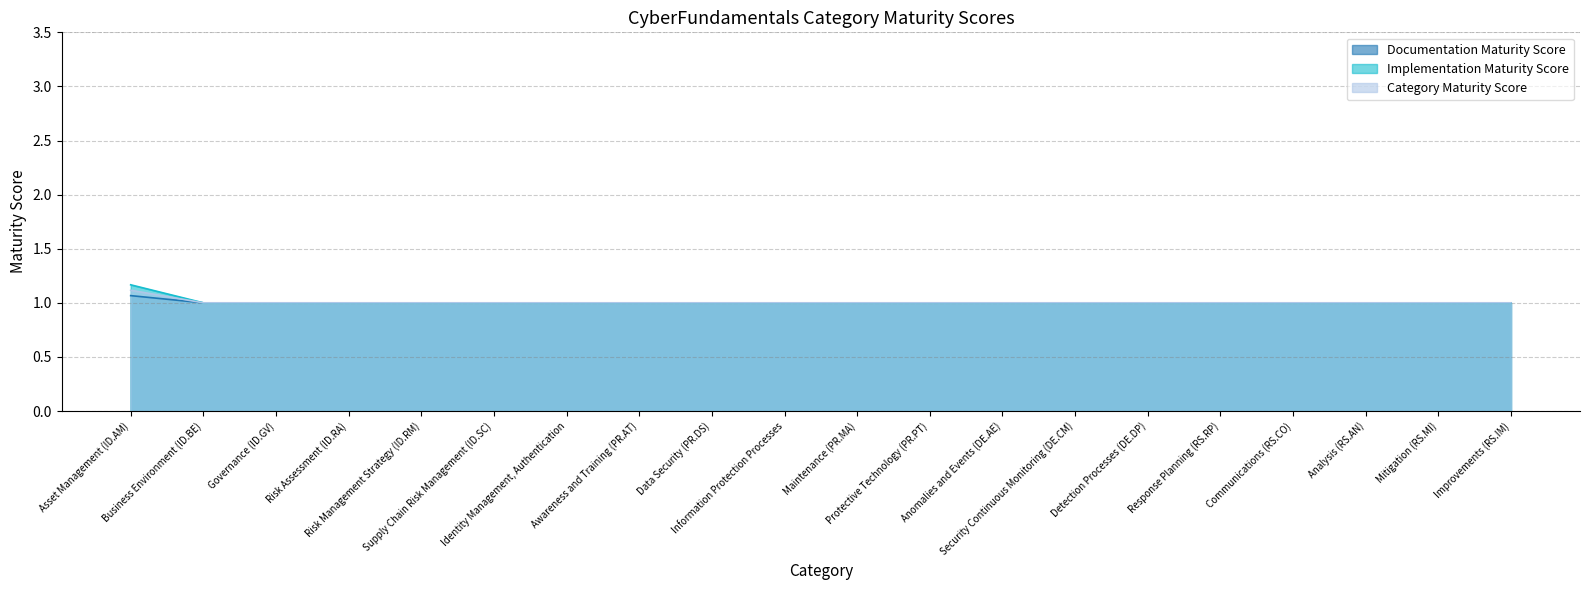

True or false: Category Maturity Score and Implementation Maturity Score intersect in this chart.

False